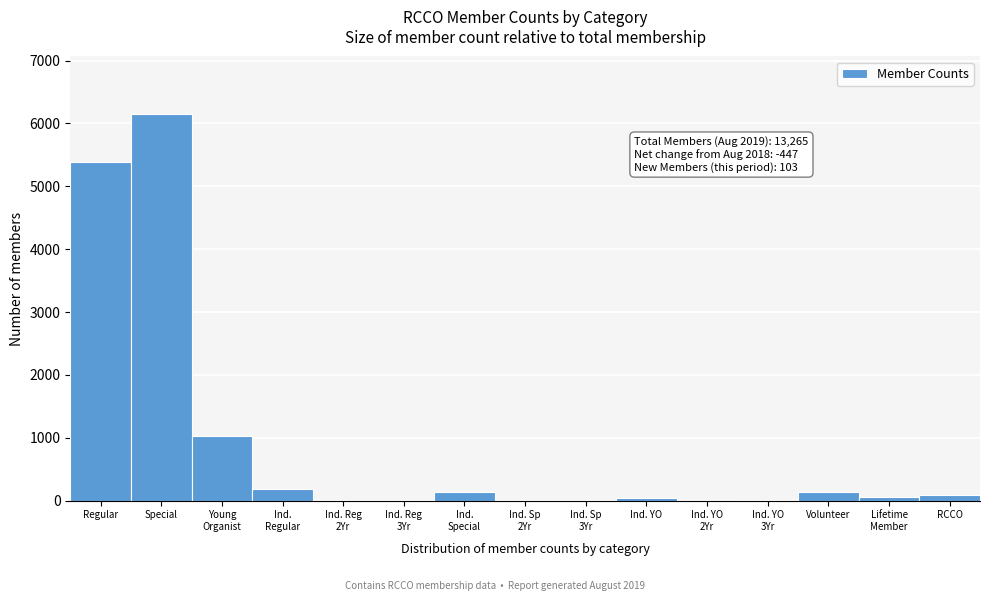

What is the sum of all values?

13265